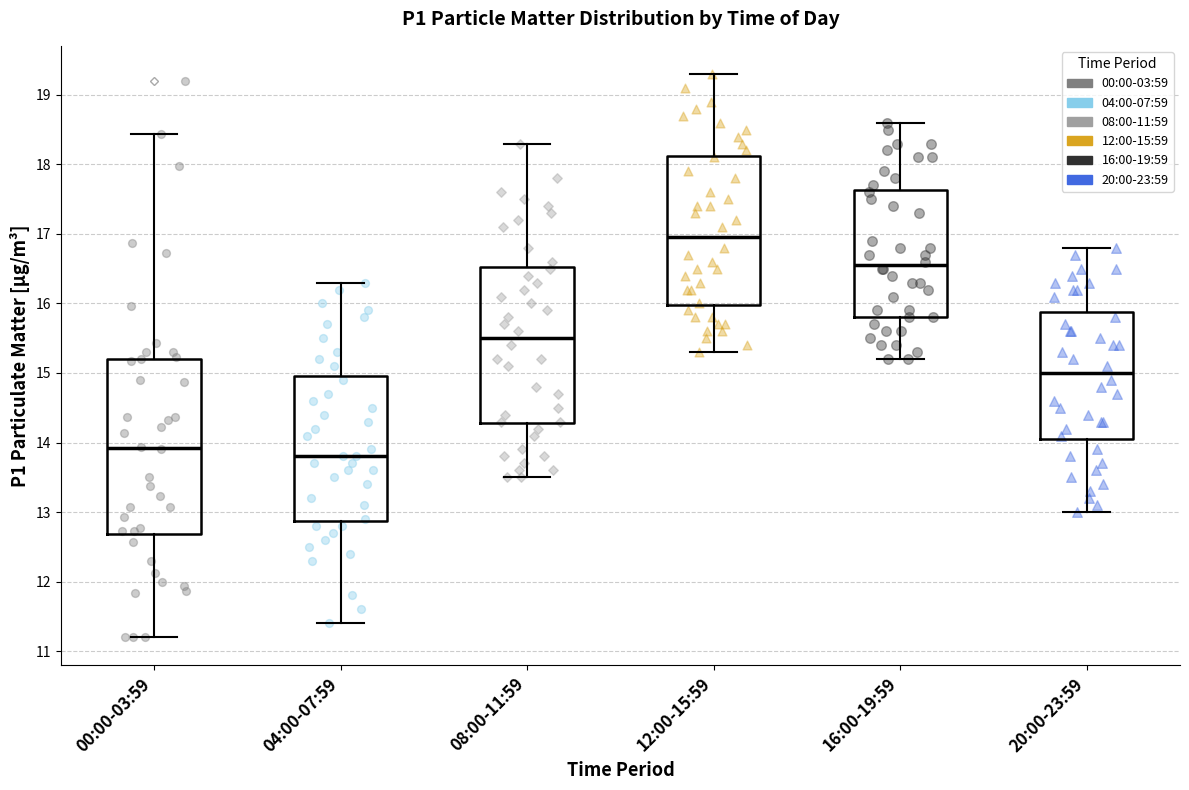

Reading left to right, transcribe this box plot: for each box, give where its median line is, the range the box spans, and where its two whiskers end, as read against the y-axis. The values are not printed on the chart, so give them approximately, as read against the axis.

00:00-03:59: median 13.9, box 12.7 to 15.2, whiskers 11.2 to 18.4
04:00-07:59: median 13.8, box 12.9 to 15.0, whiskers 11.4 to 16.3
08:00-11:59: median 15.5, box 14.3 to 16.5, whiskers 13.5 to 18.3
12:00-15:59: median 17.0, box 16.0 to 18.1, whiskers 15.3 to 19.3
16:00-19:59: median 16.6, box 15.8 to 17.6, whiskers 15.2 to 18.6
20:00-23:59: median 15.0, box 14.1 to 15.9, whiskers 13.0 to 16.8